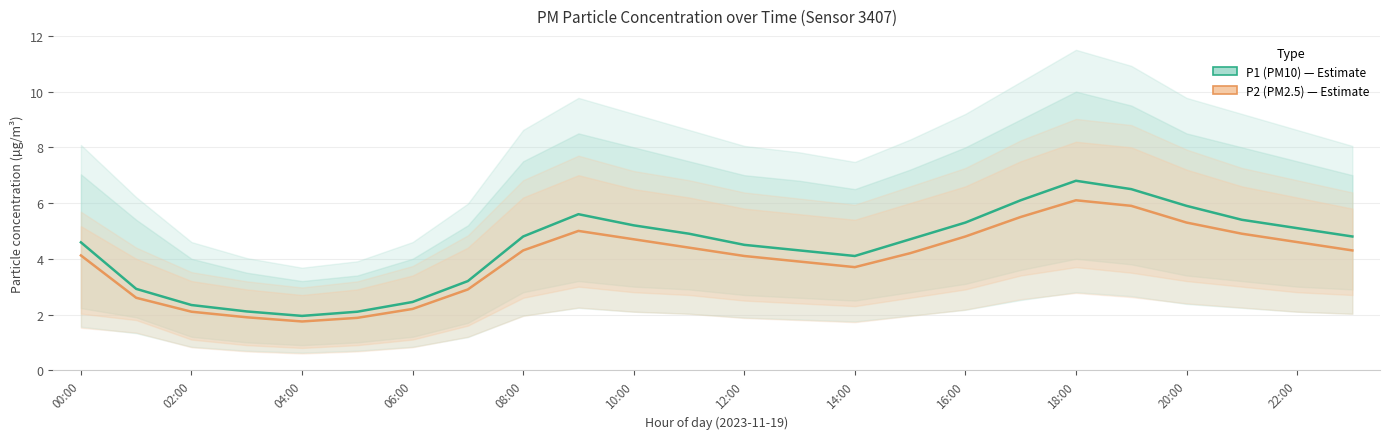

Is it true that P2 (PM2.5) equals 5.9 at 19?

True